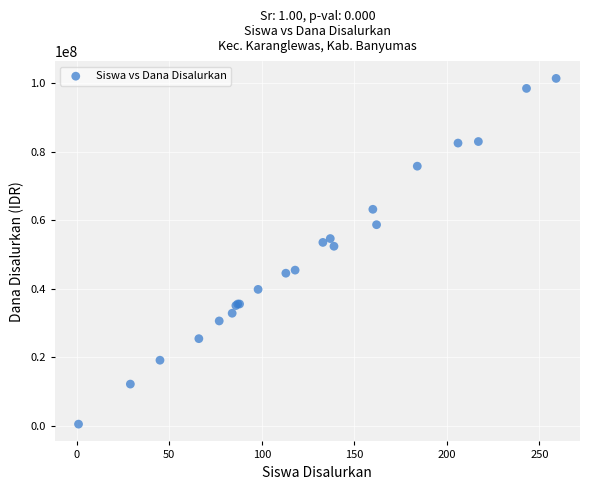

What Y value in the scatter plot is closest to 50962500?

52425000